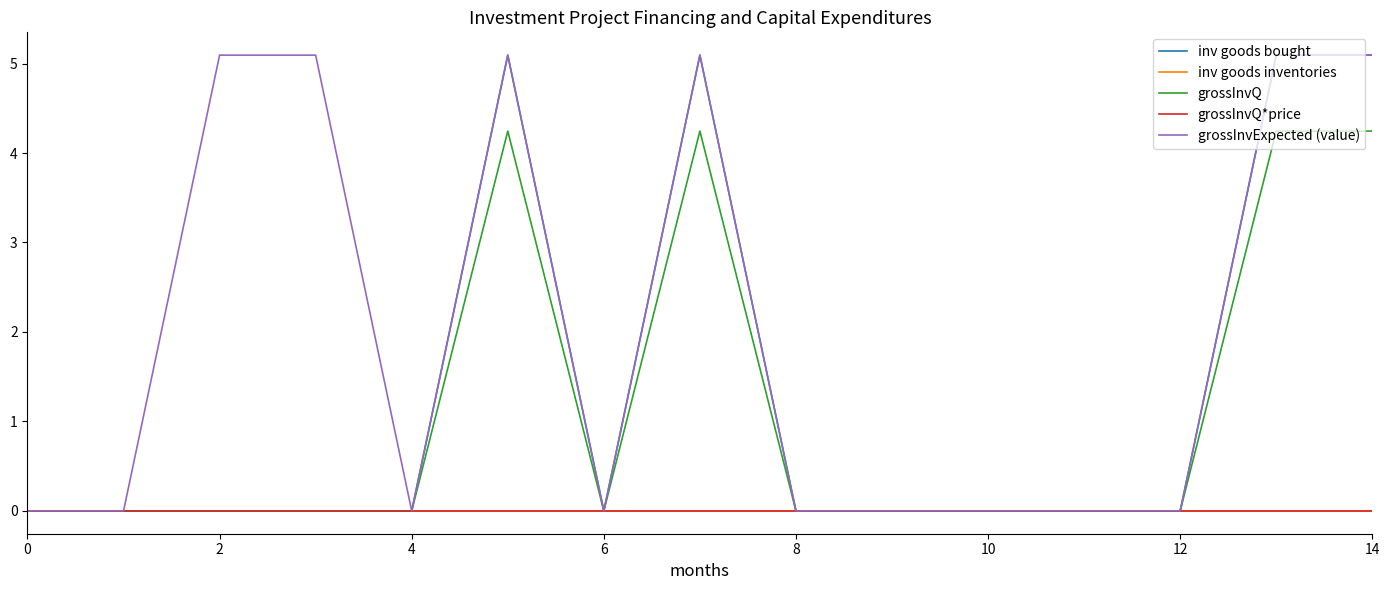

At which category does inv goods bought reach its first local valley?

6